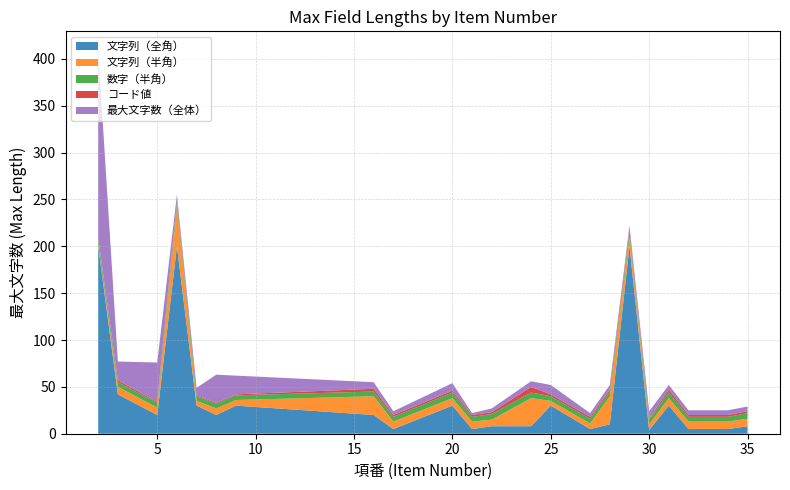

Reading right to left, list all the values displayed in this chart.

文字列（全角）: 21=5	27=5	22=8	17=5	33=5	35=8	34=5	32=5	31=30	29=200	28=10	24=8	6=200	16=20	30=4	20=30	7=30	25=30	9=30	3=42	8=20	5=20	2=200
文字列（半角）: 21=8	27=6	22=7	17=8	33=8	35=8	34=8	32=8	31=8	29=10	28=30	24=30	6=42	16=20	30=6	20=8	7=5	25=5	9=6	3=8	8=7	5=8	2=2
数字（半角）: 21=5	27=5	22=6	17=5	33=5	35=6	34=5	32=5	31=6	29=5	28=5	24=6	6=5	16=5	30=5	20=6	7=5	25=5	9=5	3=5	8=5	5=5	2=6
コード値: 21=2	27=2	22=2	17=2	33=2	35=2	34=2	32=2	31=3	29=2	28=2	24=6	6=2	16=3	30=1	20=2	7=1	25=2	9=1	3=2	8=1	5=1	2=1
最大文字数（全体）: 21=2	27=4	22=4	17=4	33=5	35=5	34=5	32=5	31=5	29=5	28=5	24=6	6=6	16=7	30=8	20=8	7=8	25=10	9=20	3=20	8=30	5=42	2=200